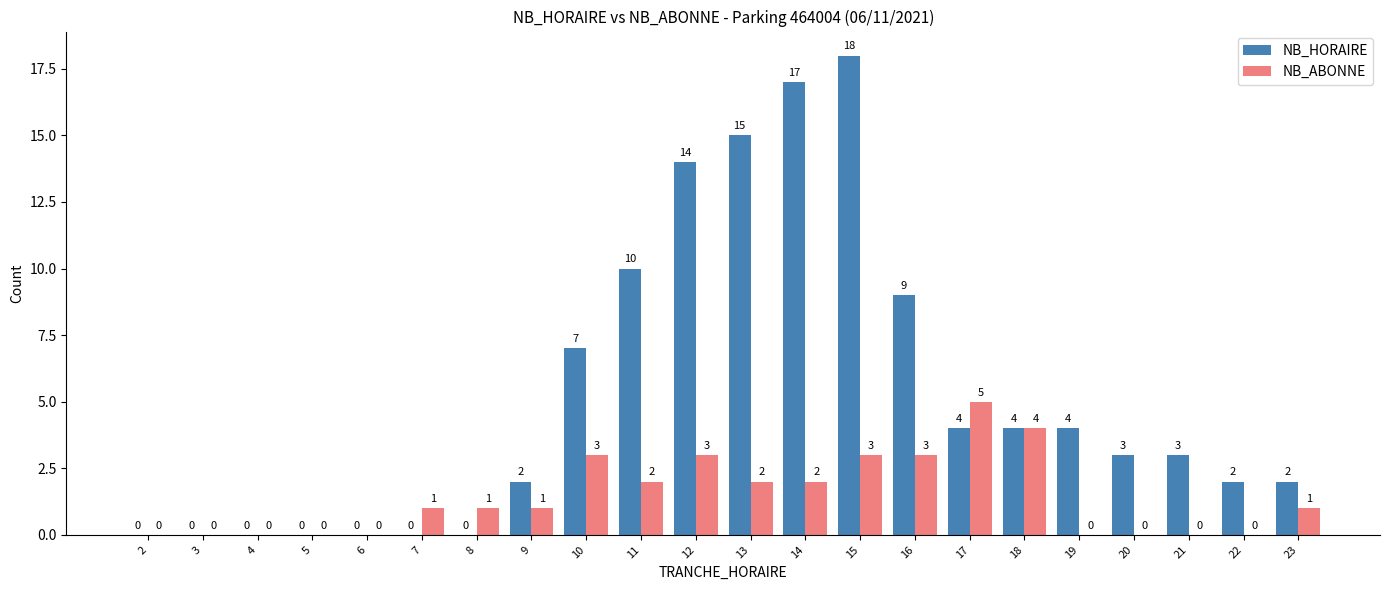

What is the total value across all series at 19?

4